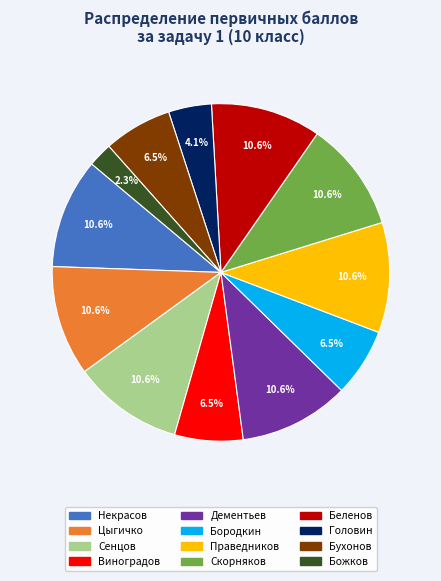

Which has a higher value, Божков or Дементьев?

Дементьев